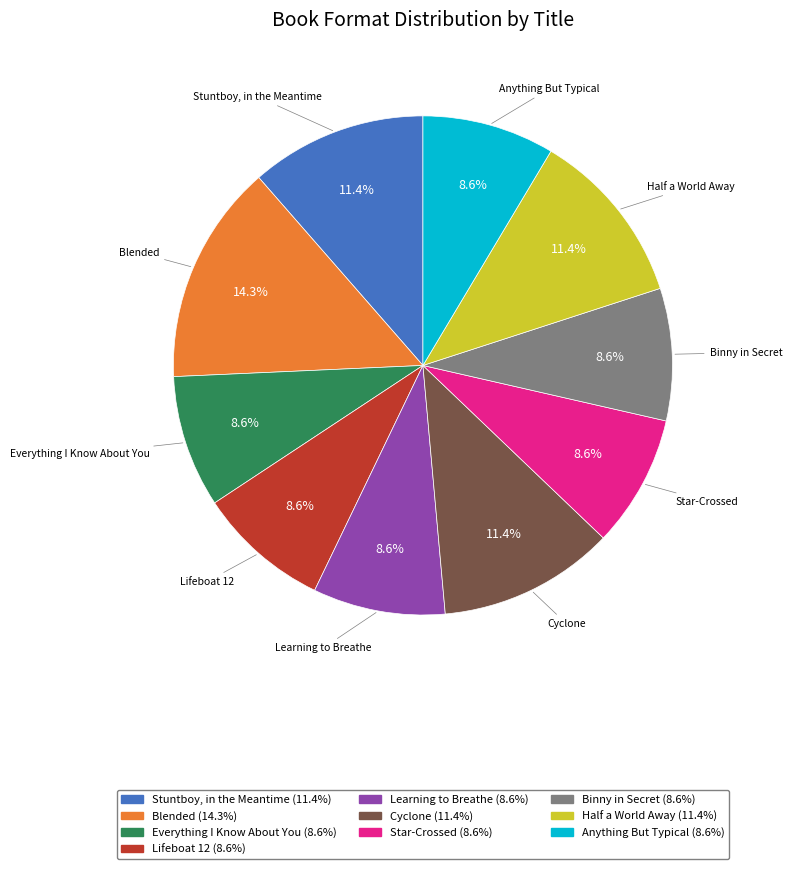

Is it true that Cyclone is 11% of the pie?

True